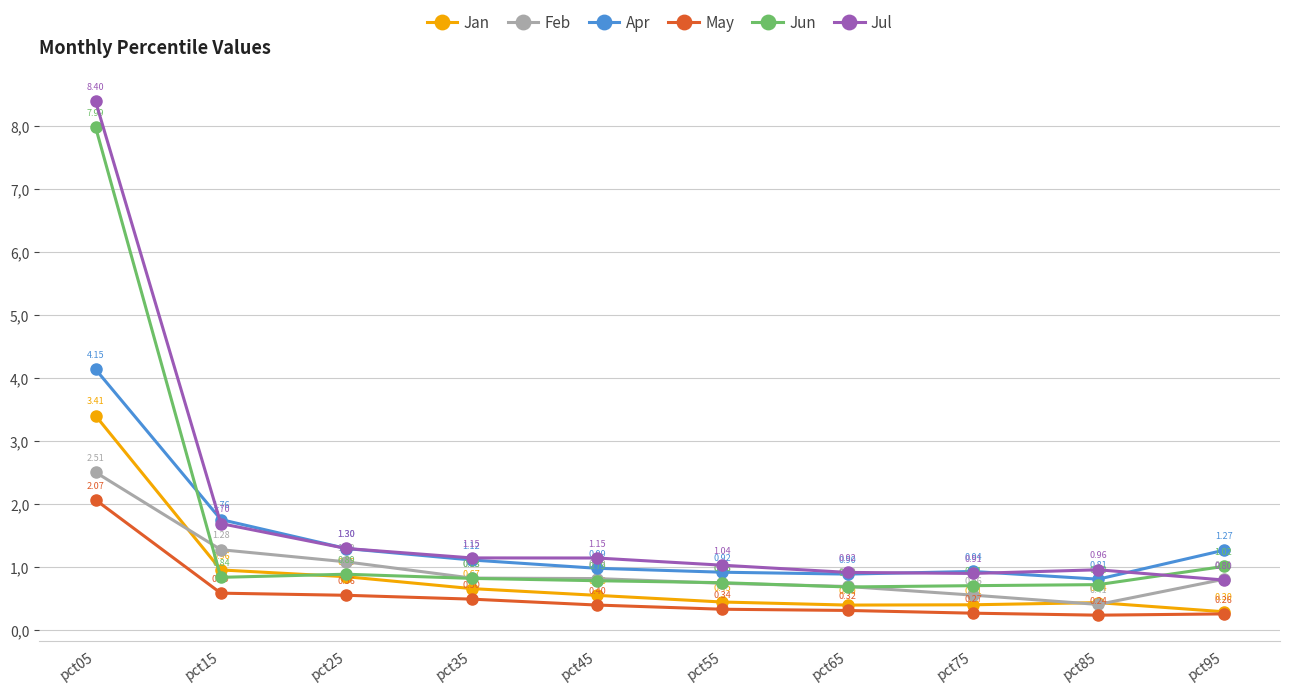

How many interior local valleys does the May series have?

1